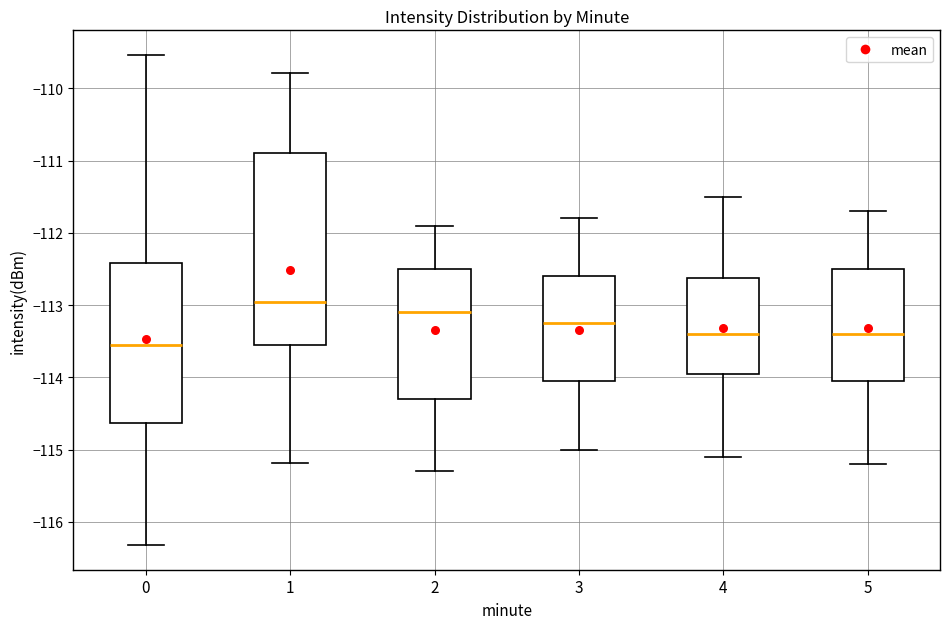

Reading left to right, read every box against the y-axis: the position of its median line, the range the box covers, and the ends of its whiskers. The values are not printed on the chart, so give them approximately, as read against the axis.

0: median -113.5, box -114.6 to -112.4, whiskers -116.3 to -109.5
1: median -113.0, box -113.6 to -110.9, whiskers -115.2 to -109.8
2: median -113.1, box -114.3 to -112.5, whiskers -115.3 to -111.9
3: median -113.2, box -114.0 to -112.6, whiskers -115.0 to -111.8
4: median -113.4, box -113.9 to -112.6, whiskers -115.1 to -111.5
5: median -113.4, box -114.0 to -112.5, whiskers -115.2 to -111.7